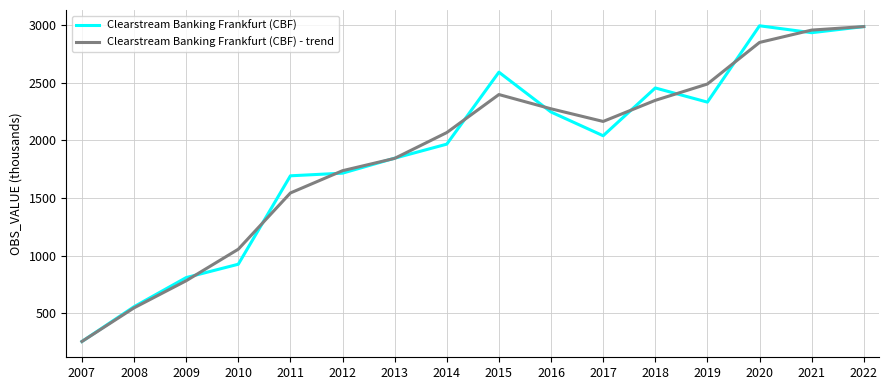

What is the total value across all series at 2011?

3237.0